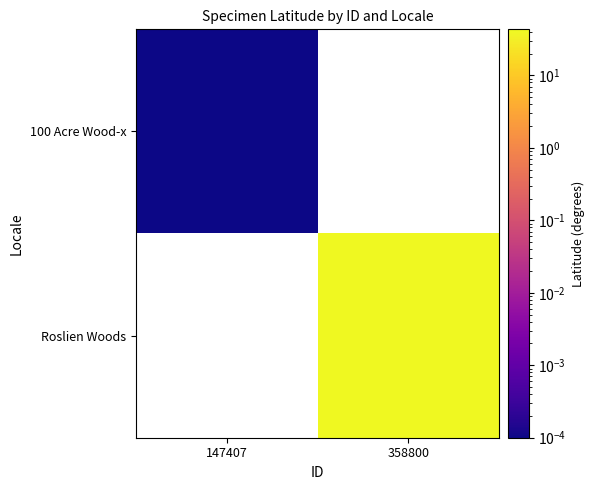

At how many categories does at least one series exceed 41?

1